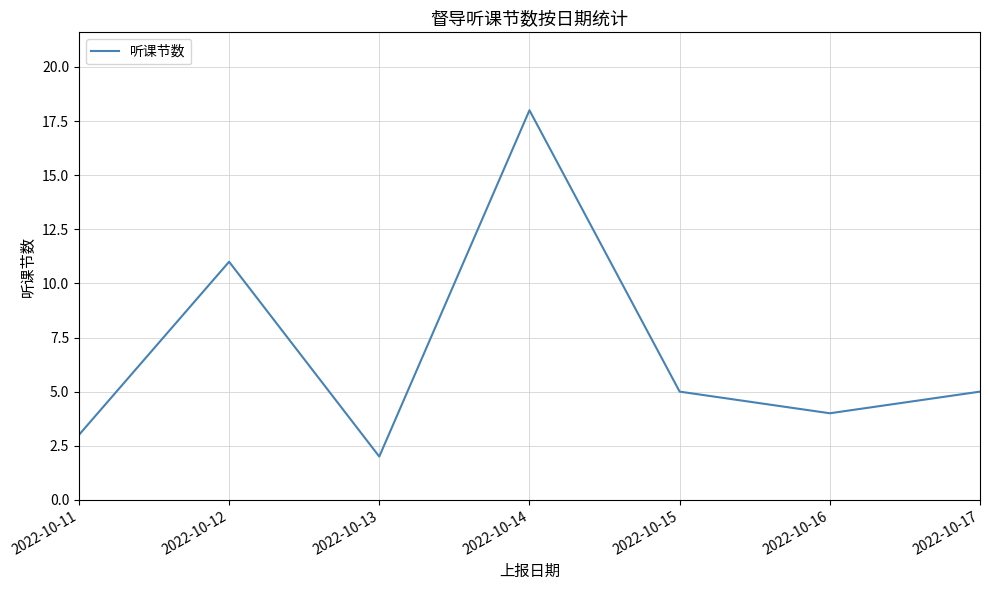

What is the sum of all values?

48